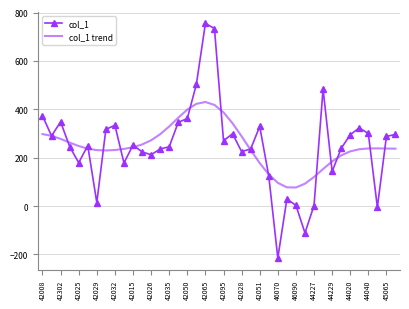

Which series has the largest range (max minus min)?

col_1